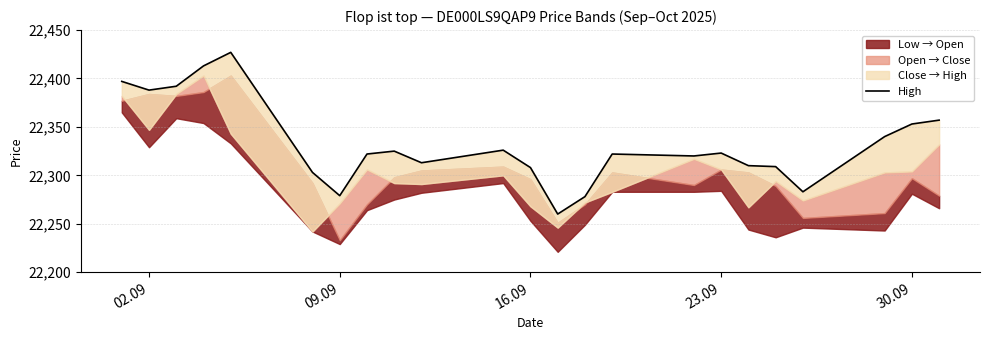

How many interior local peaks (higher than both neighbors) does the data have?

5